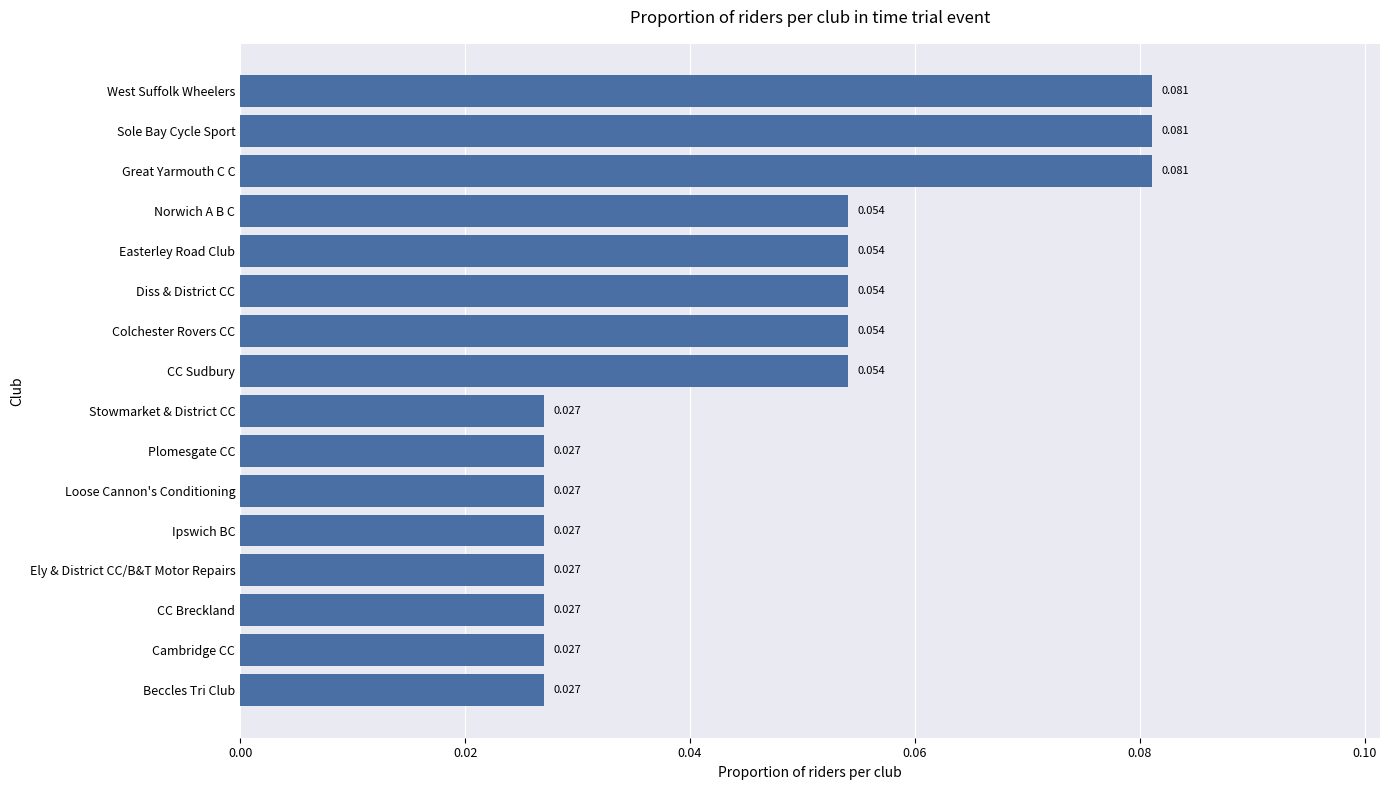

Which has a higher value, Ely & District CC/B&T Motor Repairs or CC Sudbury?

CC Sudbury